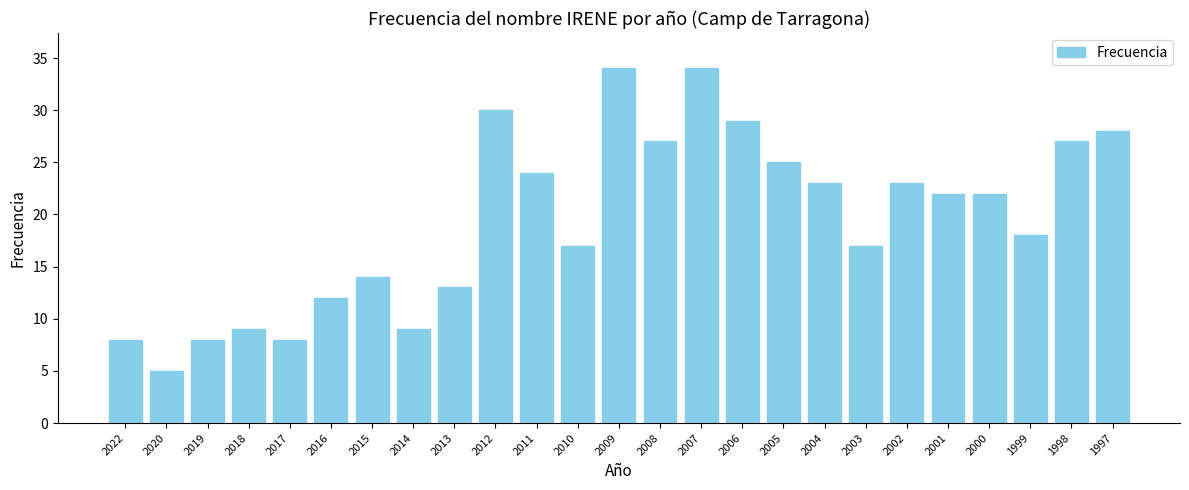

Is it true that the value at 2013 is 13?

True